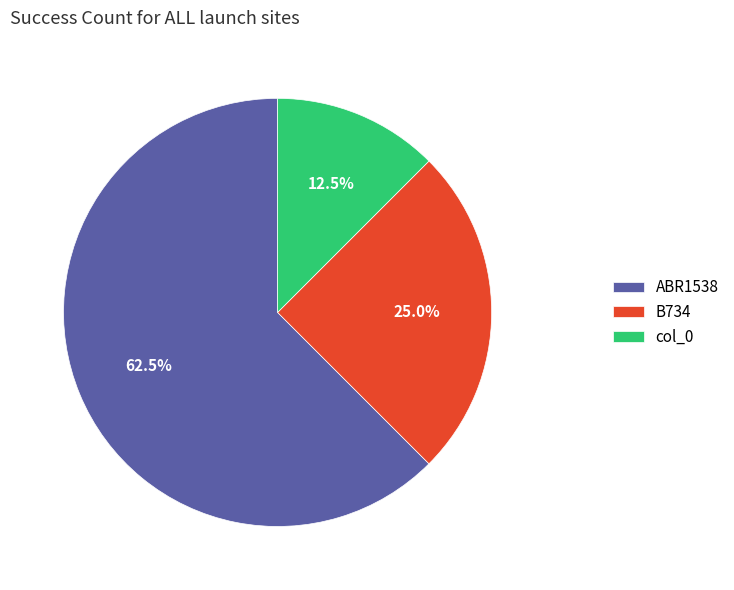

How many slices are in this pie chart?

3